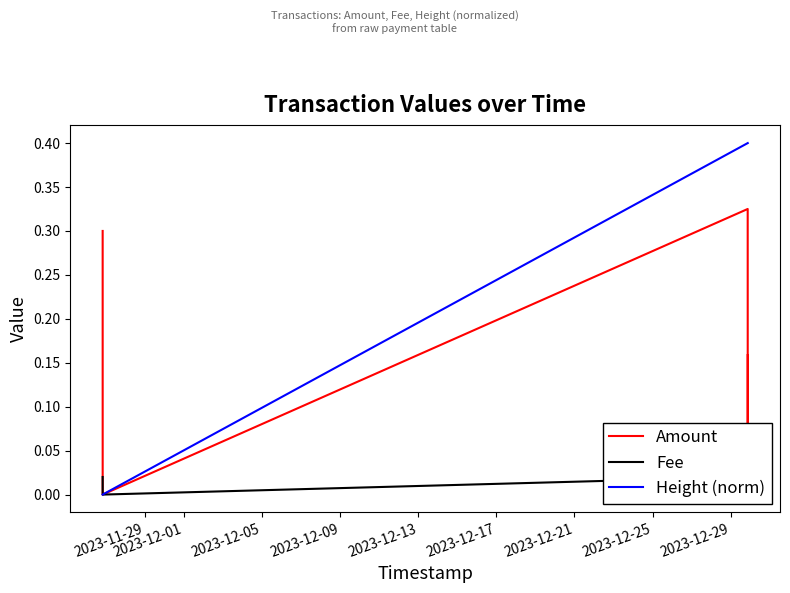

Which series has the largest range (max minus min)?

Height (norm)